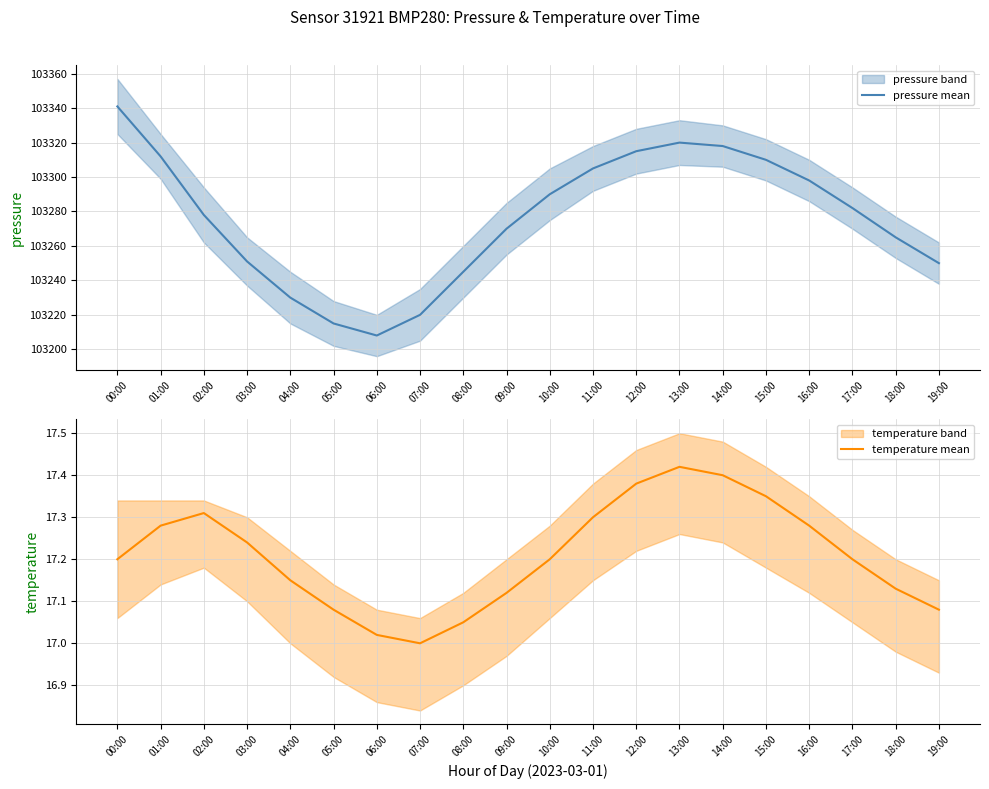

How many data points in pressure mean are above 103282?

9